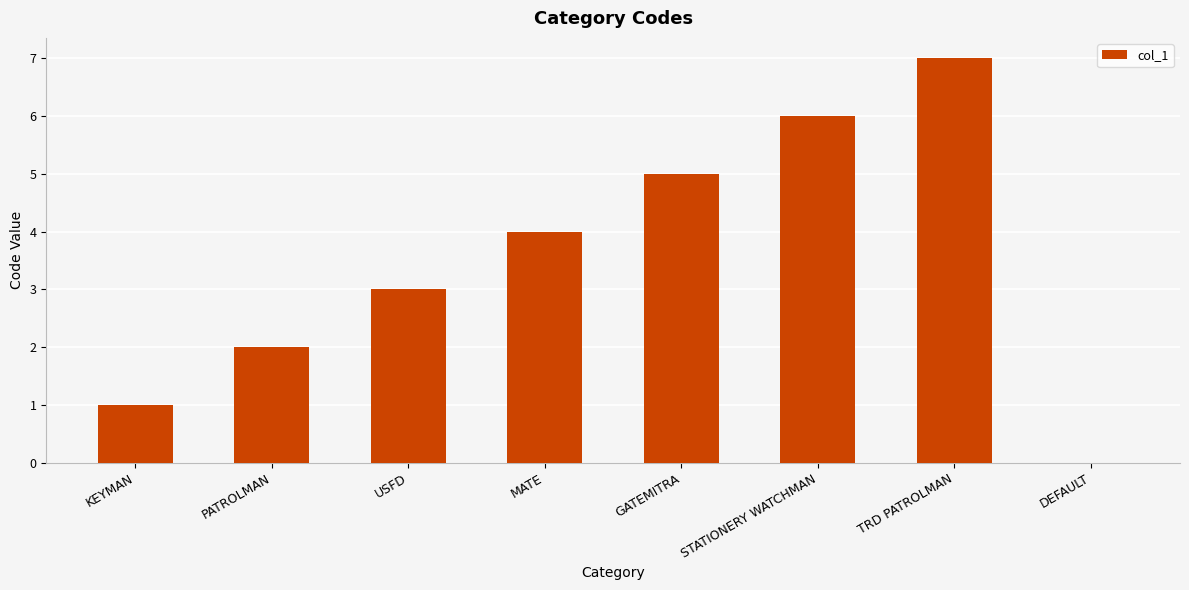

What is the approximate value at MATE?

4